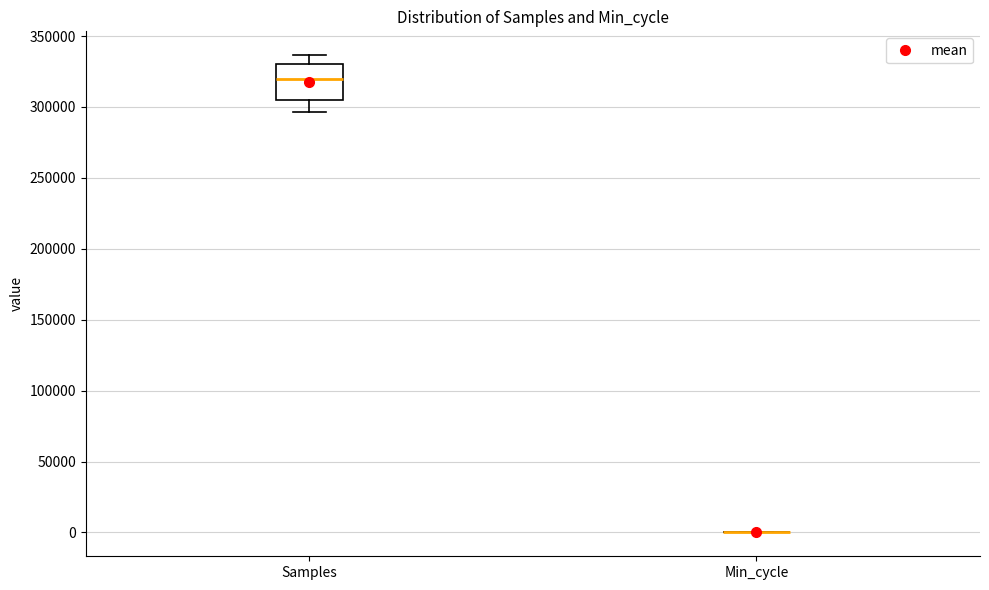

Which box is the tallest, from its lower edge to its upper edge?

Samples